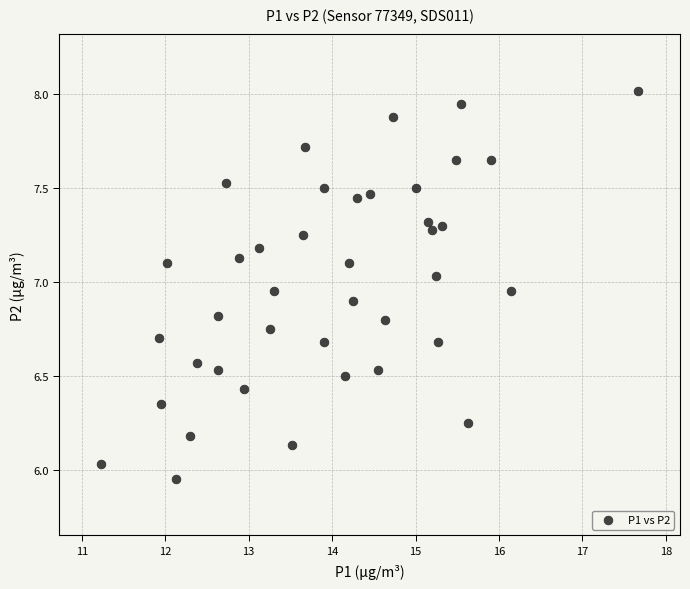

What is the range of Y values (max minus min)?

2.1